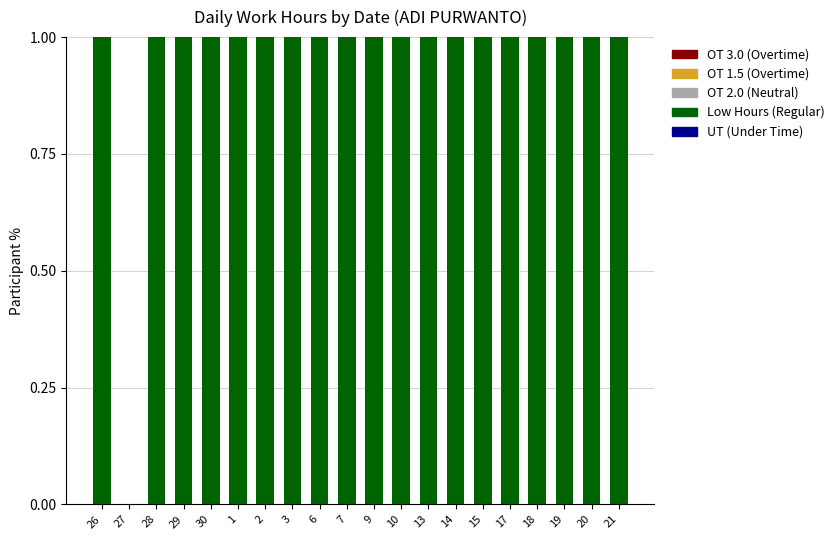

What is the ratio of the value at 1 to the value at 20?

1.0